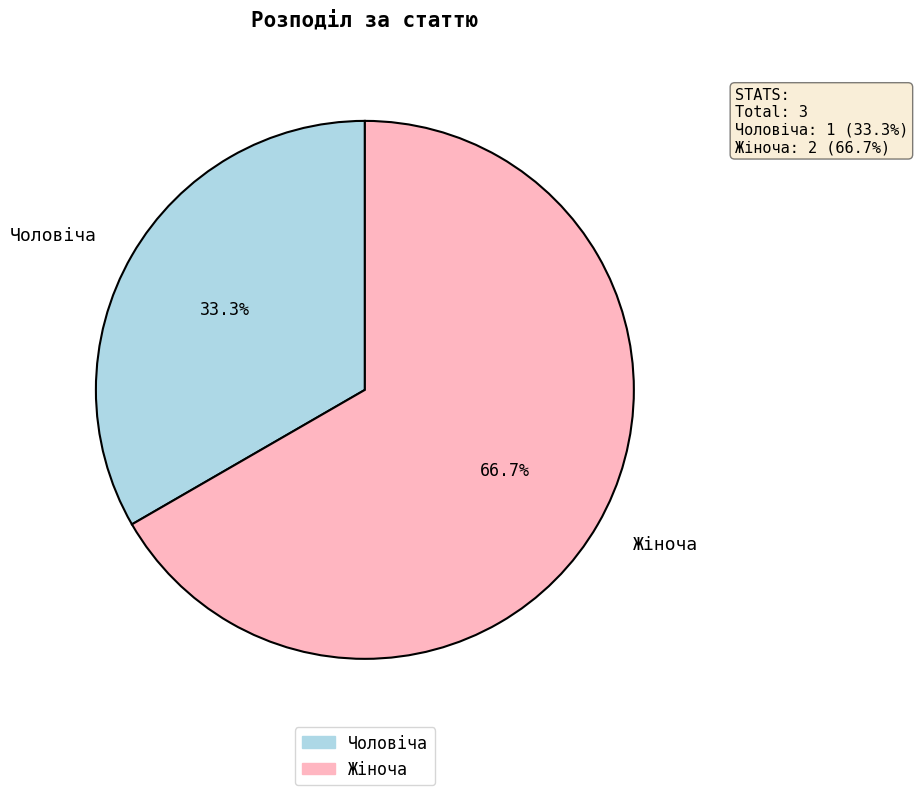

To the nearest percent, what is the combined percentage of Жіноча and Чоловіча?

100%